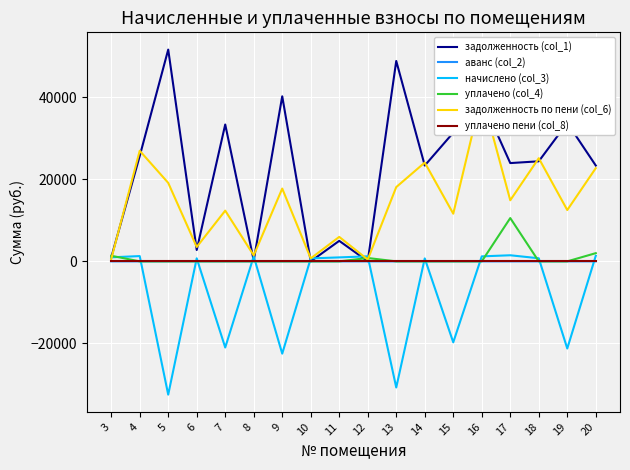

Reading left to right, transcribe all the data shown in this chart.

задолженность (col_1): 924.2	25651.4	51580.8	2767.5	33334.2	244.7	40204.7	0.0	4994.9	27.1	48808.4	23340.4	31335.2	39394.8	23937.2	24371.9	33721.0	23343.7
аванс (col_2): 0.0	0.0	0.0	0.0	0.0	0.0	0.0	0.2	0.0	0.0	0.0	0.0	0.0	0.0	0.0	0.0	0.0	0.0
начислено (col_3): 982.0	1286.8	-32463.2	741.0	-20979.4	1217.1	-22473.1	723.1	966.1	1221.1	-30718.4	721.1	-19721.3	1217.1	1484.0	753.0	-21222.8	1354.6
уплачено (col_4): 1366.0	0.0	0.0	0.0	0.0	0.0	0.0	0.0	0.0	818.3	0.0	0.0	0.0	0.0	10545.0	0.0	0.0	2000.0
задолженность по пени (col_6): 540.2	26938.2	19117.6	3508.6	12354.8	1461.8	17731.6	722.9	5961.0	429.8	18090.0	24061.5	11613.9	40611.9	14876.2	25124.8	12498.1	22698.2
уплачено пени (col_8): 0.0	0.0	0.0	0.0	0.0	0.0	0.0	0.0	0.0	0.0	0.0	0.0	0.0	0.0	0.0	0.0	0.0	0.0